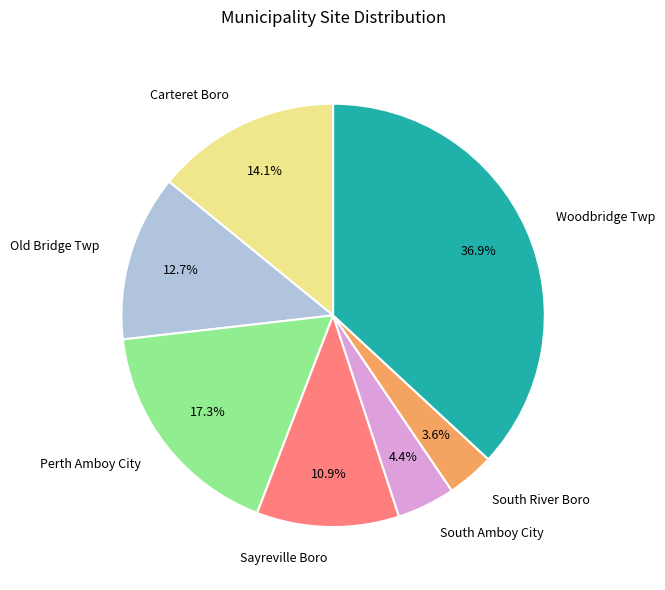

To the nearest percent, what percentage of the pie is Carteret Boro?

14%